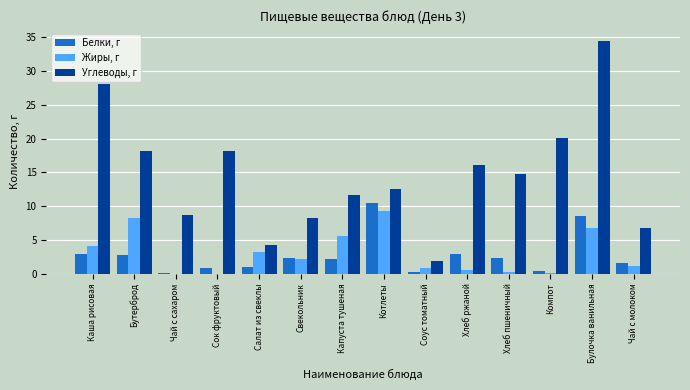

Which series has the largest total across all categories?

Углеводы, г